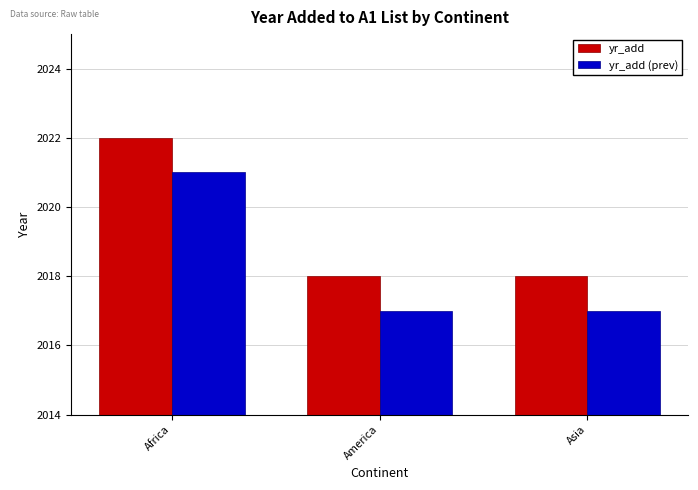

What are all the series names shown in the legend?

yr_add, yr_add (prev)